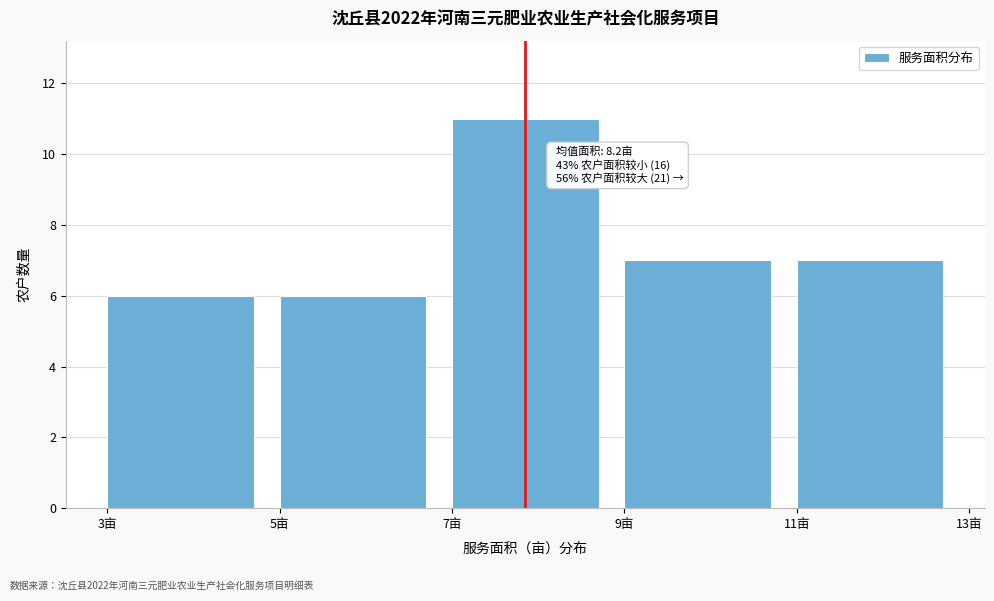

Over which range of the x-axis is the bar tallest?

7 to 9